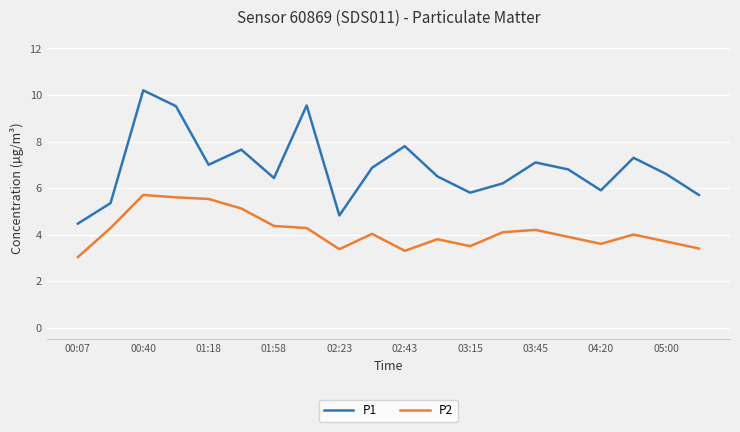

What is the difference between the maximum and minimum values in the P2 series?

2.7